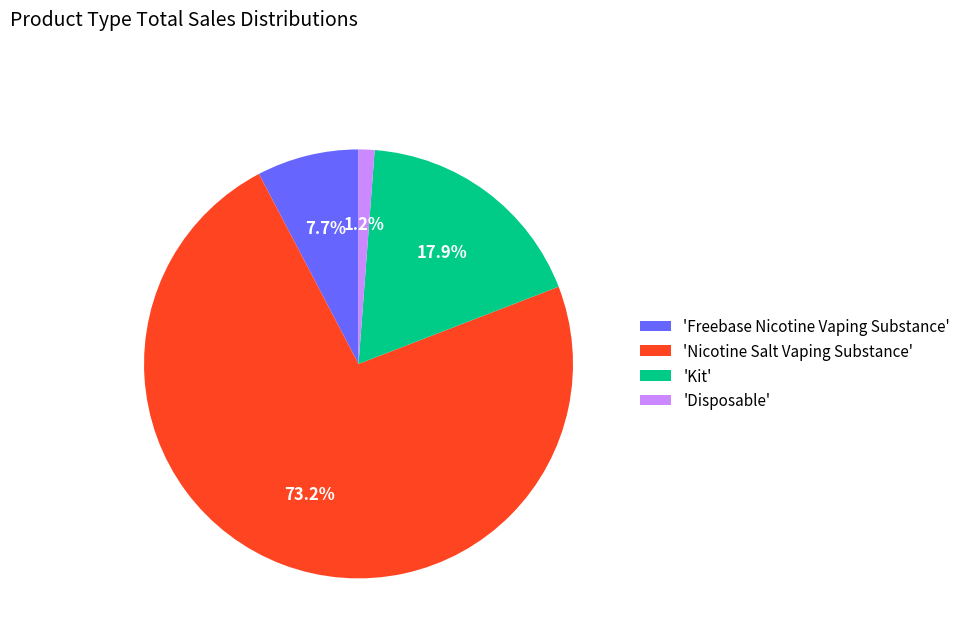

Which slice is the smallest?

'Disposable'